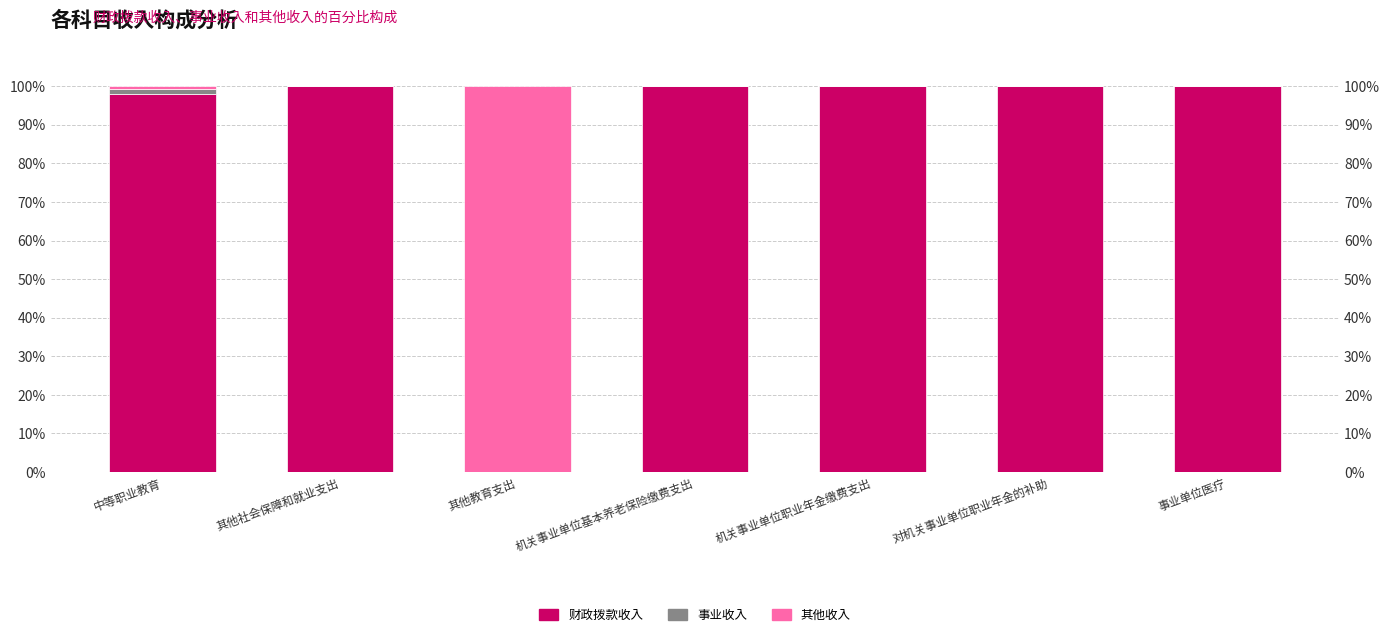

Which has a higher value, 对机关事业单位职业年金的补助 or 机关事业单位职业年金缴费支出?

对机关事业单位职业年金的补助